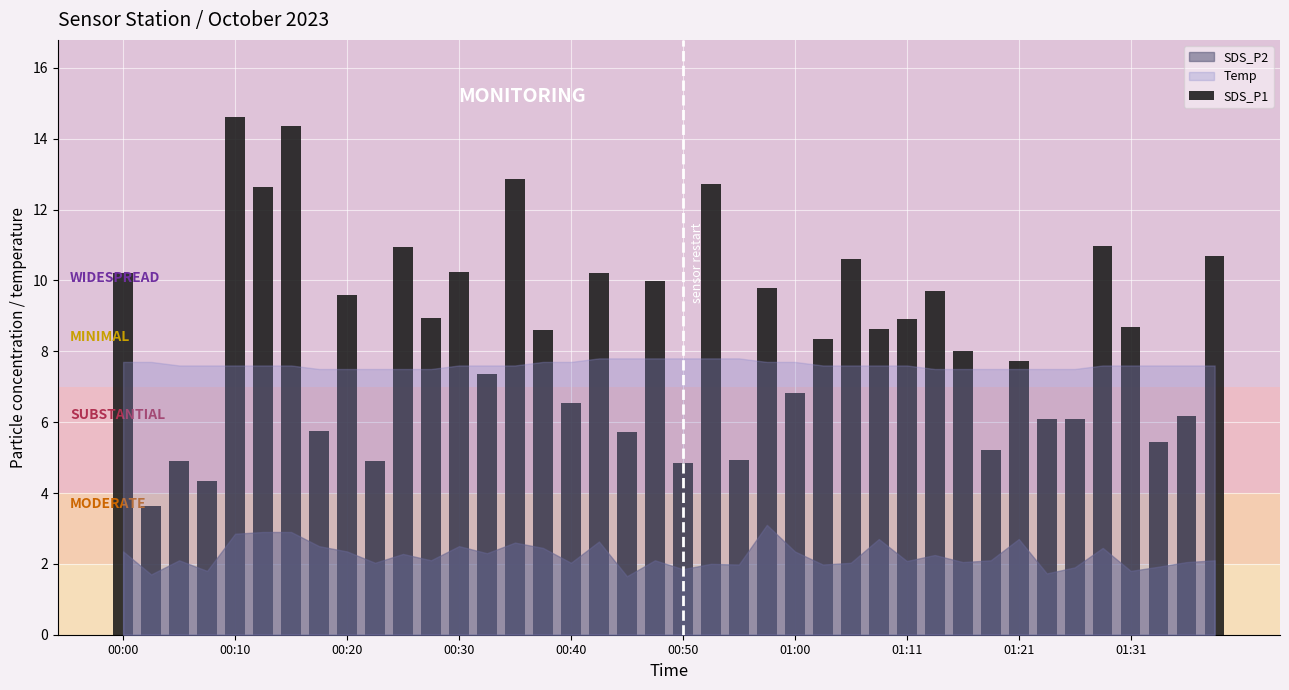

How many data points does each series have?

40